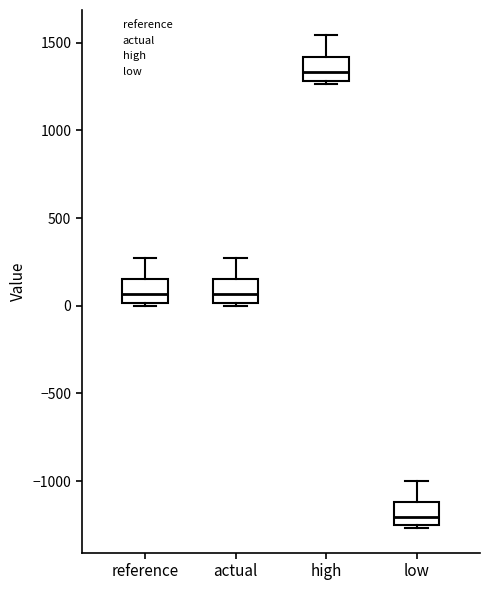

Reading left to right, read every box against the y-axis: the position of its median line, the range the box covers, and the ends of its whiskers. The values are not printed on the chart, so give them approximately, as read against the axis.

reference: median 50, box 0 to 150, whiskers 0 (just below the box's lower edge) to 250
actual: median 50, box 0 to 150, whiskers 0 (just below the box's lower edge) to 250
high: median 1350, box 1300 to 1400, whiskers 1250 to 1550
low: median -1200, box -1250 to -1100, whiskers -1250 (just below the box's lower edge) to -1000